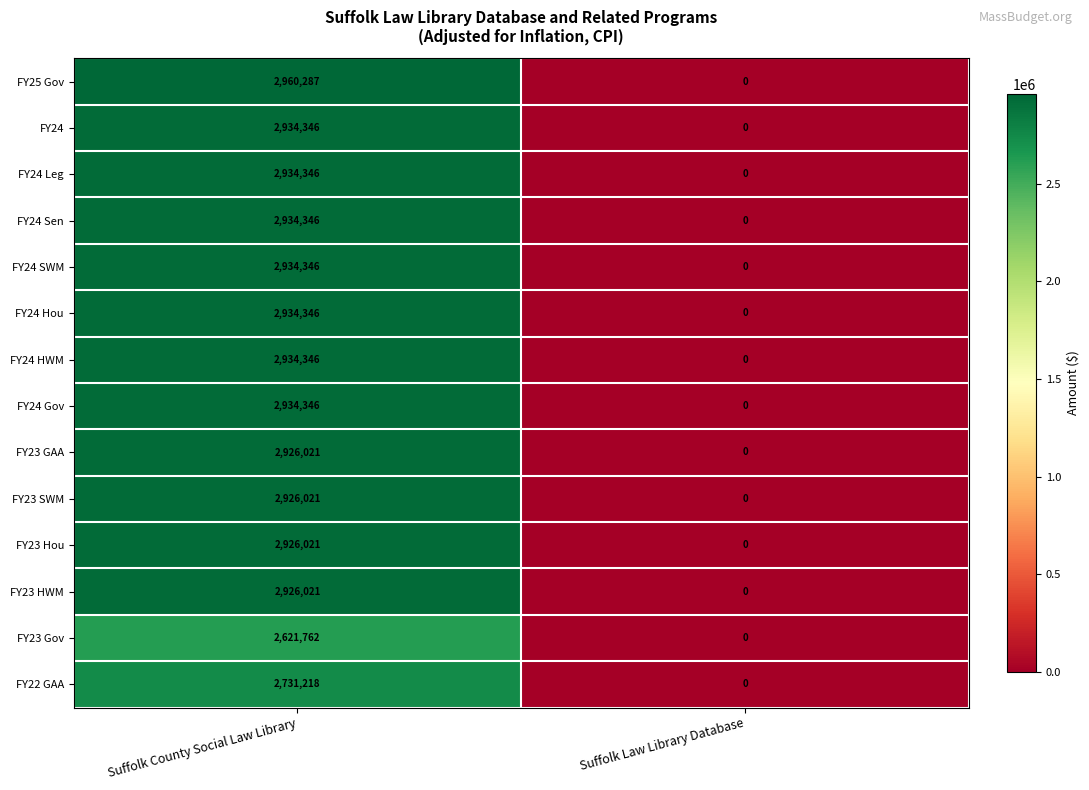

Rank the categories by FY24 Leg value from lowest to highest.

Suffolk Law Library Database, Suffolk County Social Law Library